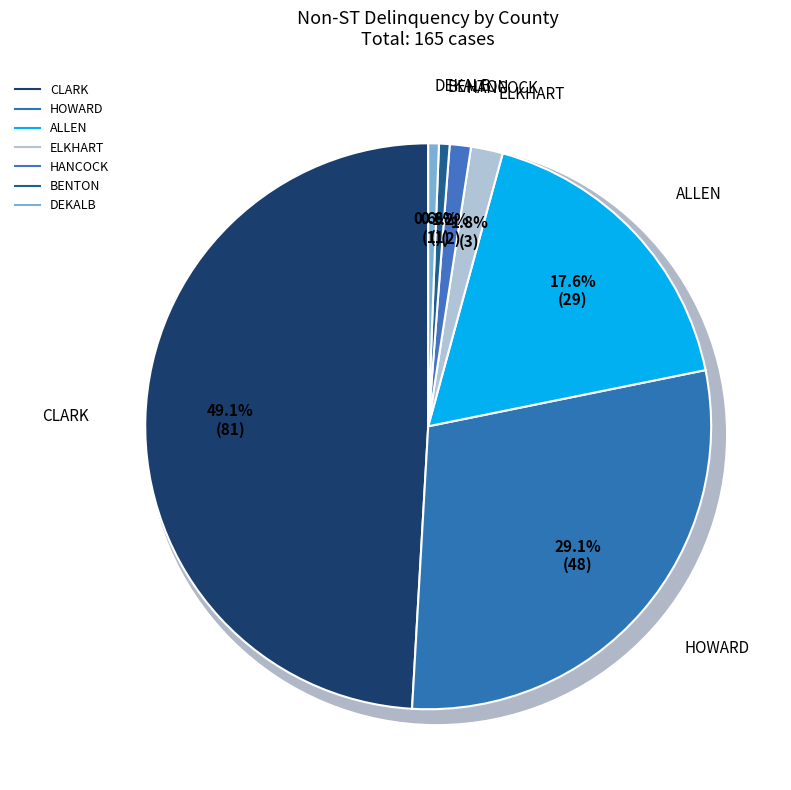

Which category has the biggest portion of the pie?

CLARK